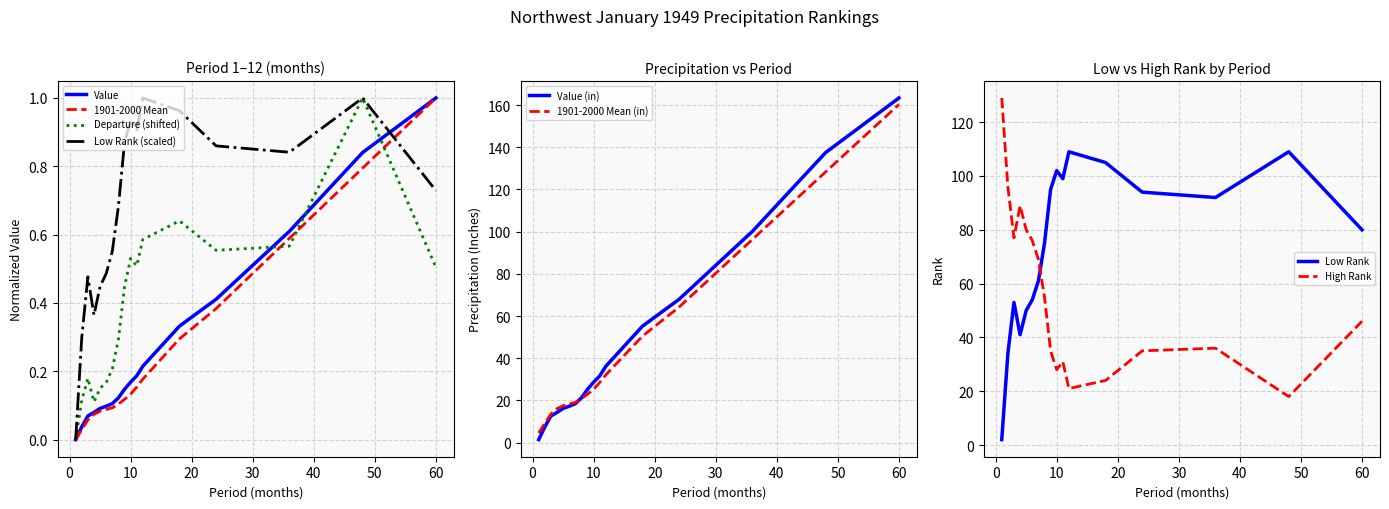

At which label does Departure reach its peak?

48